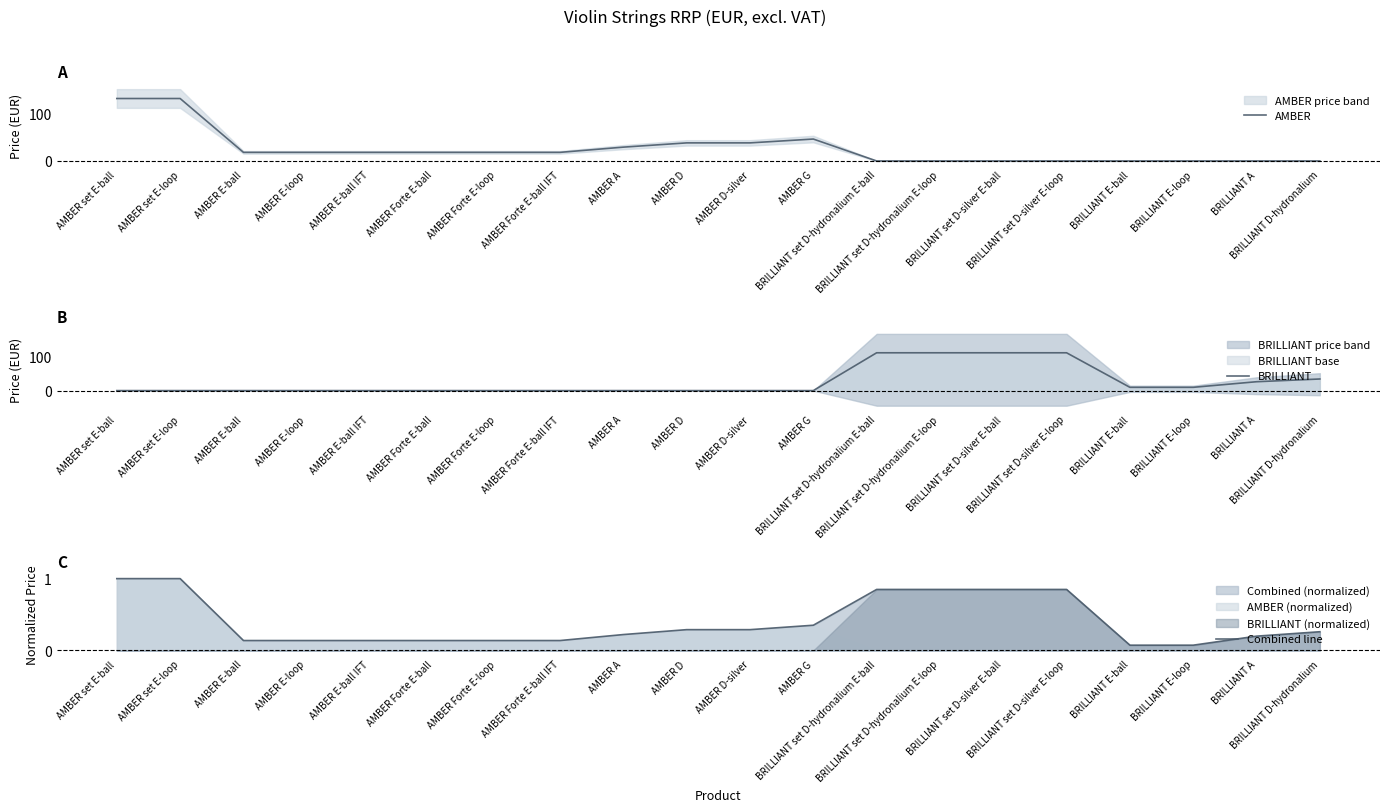

What are all the series names shown in the legend?

AMBER, BRILLIANT, Combined line